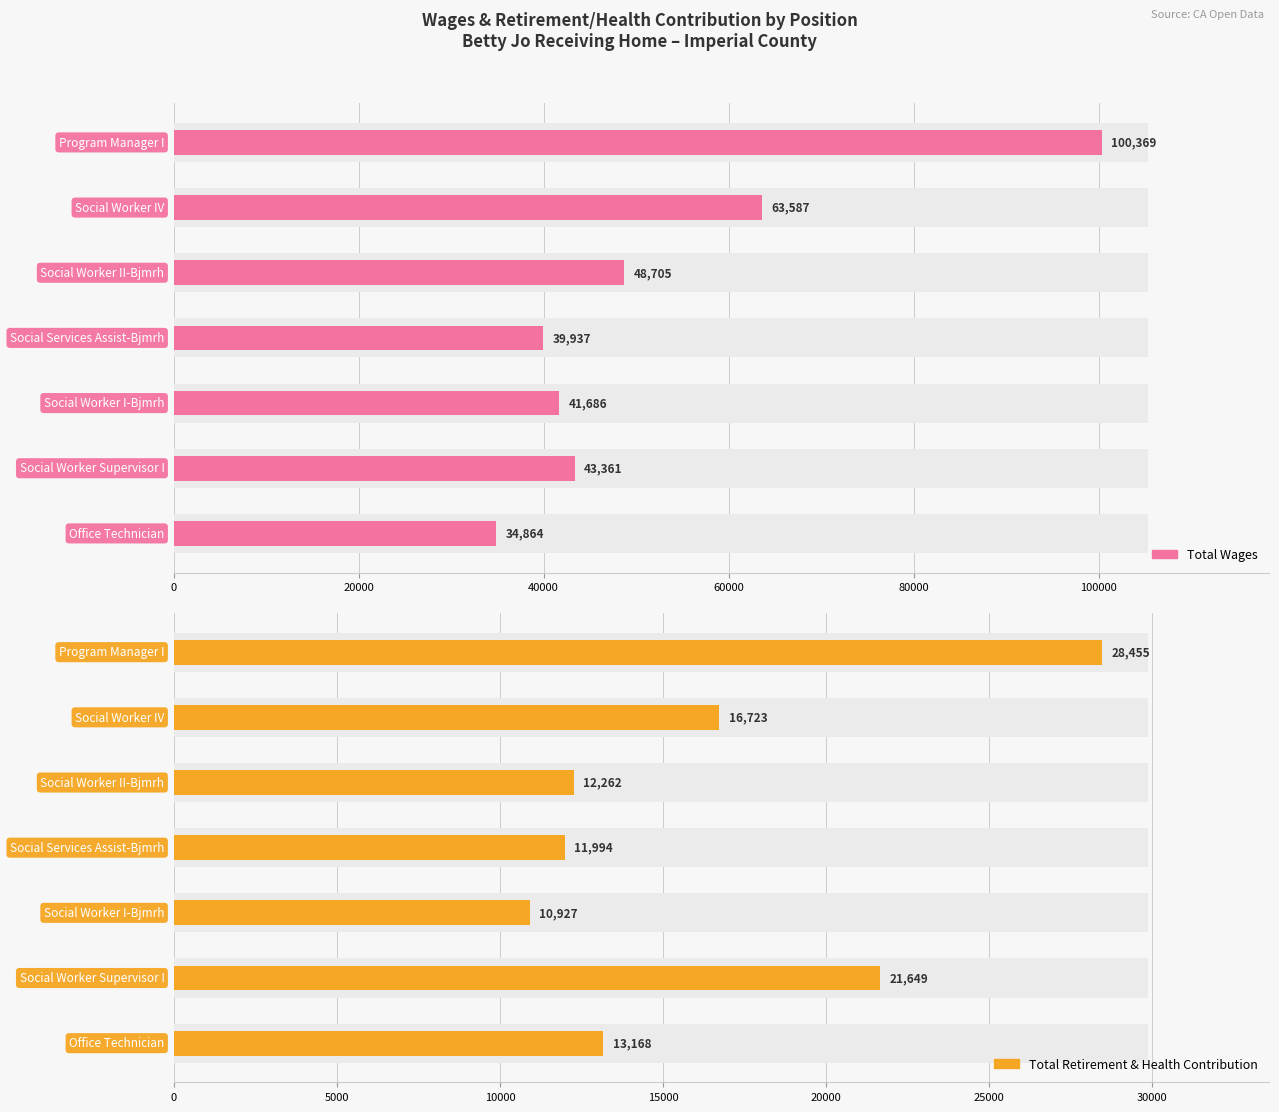

Reading left to right, list all the values displayed in this chart.

Total Wages: 100369	63587	48705	39937	41686	43361	34864
Total Retirement & Health Contribution: 28455	16723	12262	11994	10927	21649	13168